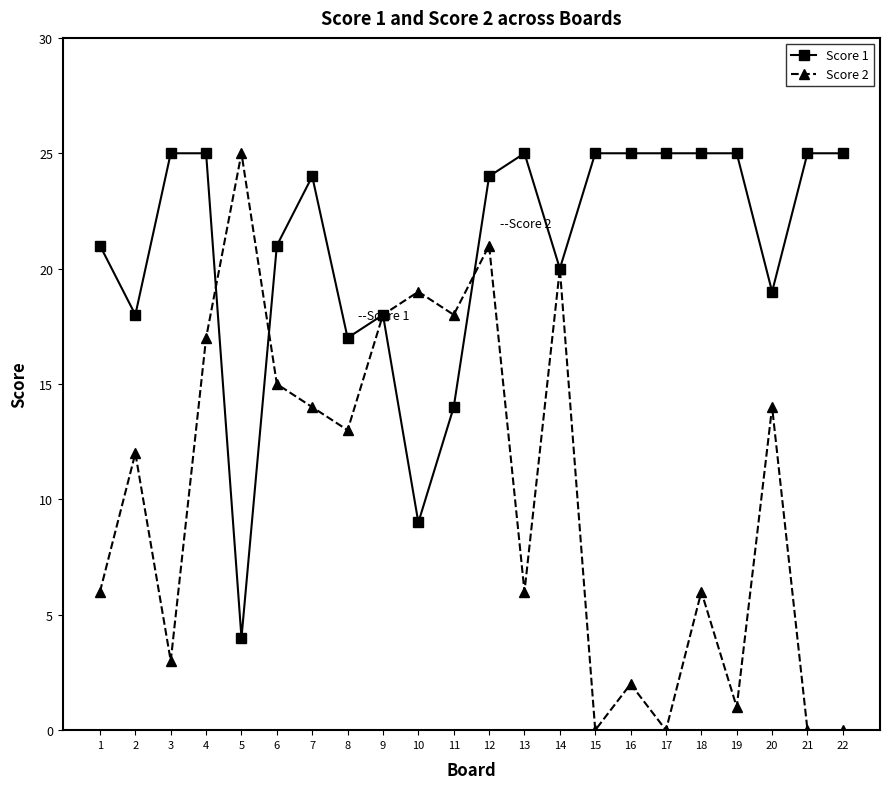

At which label does Score 2 first exceed 13?

4